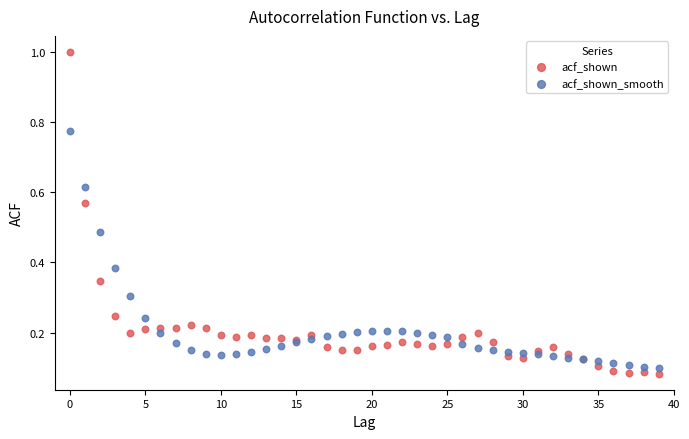

What are all the series names shown in the legend?

acf_shown, acf_shown_smooth